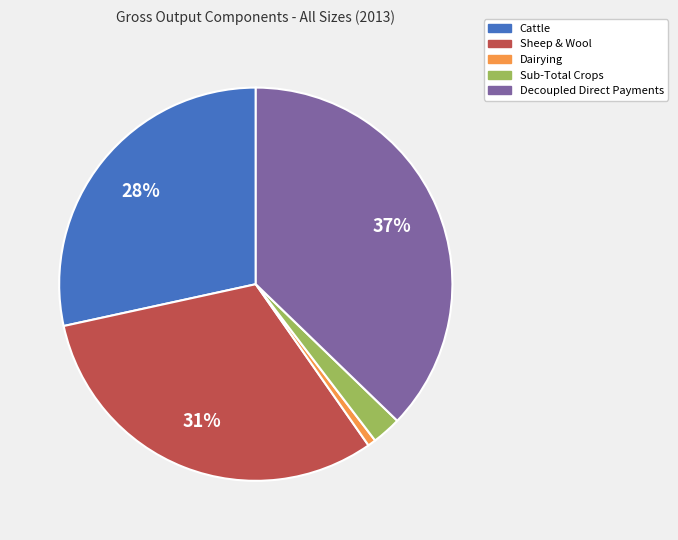

Is there any slice that represents more than half of the pie?

No